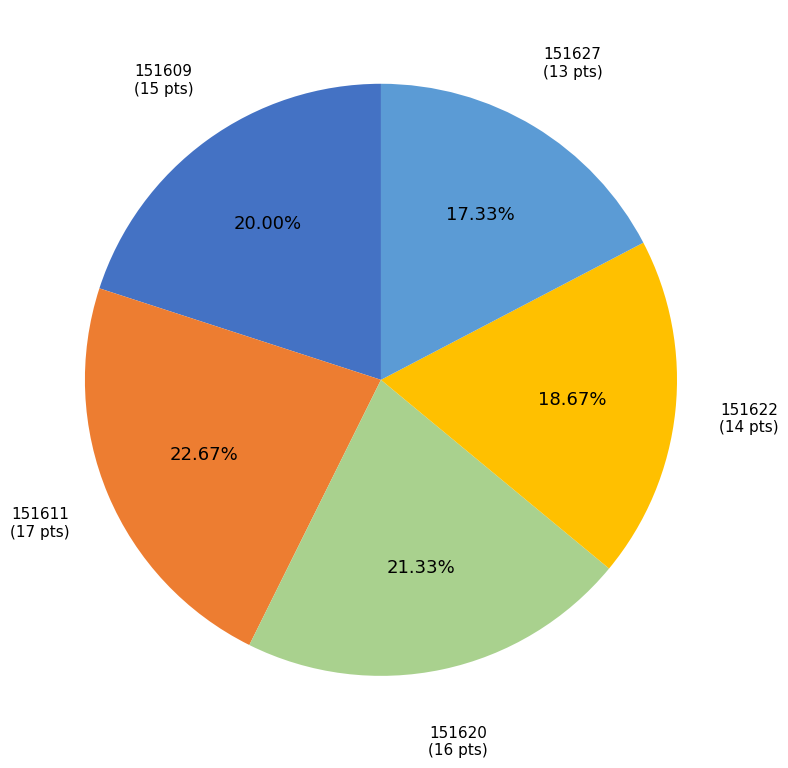

To the nearest percent, what percentage of the pie is 151609?

20%